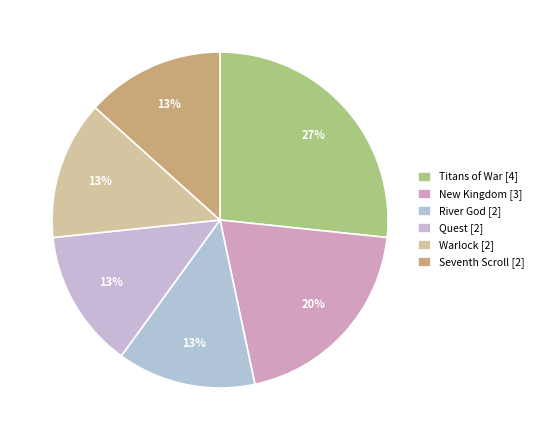

To the nearest percent, what percentage of the pie is Titans of War?

27%